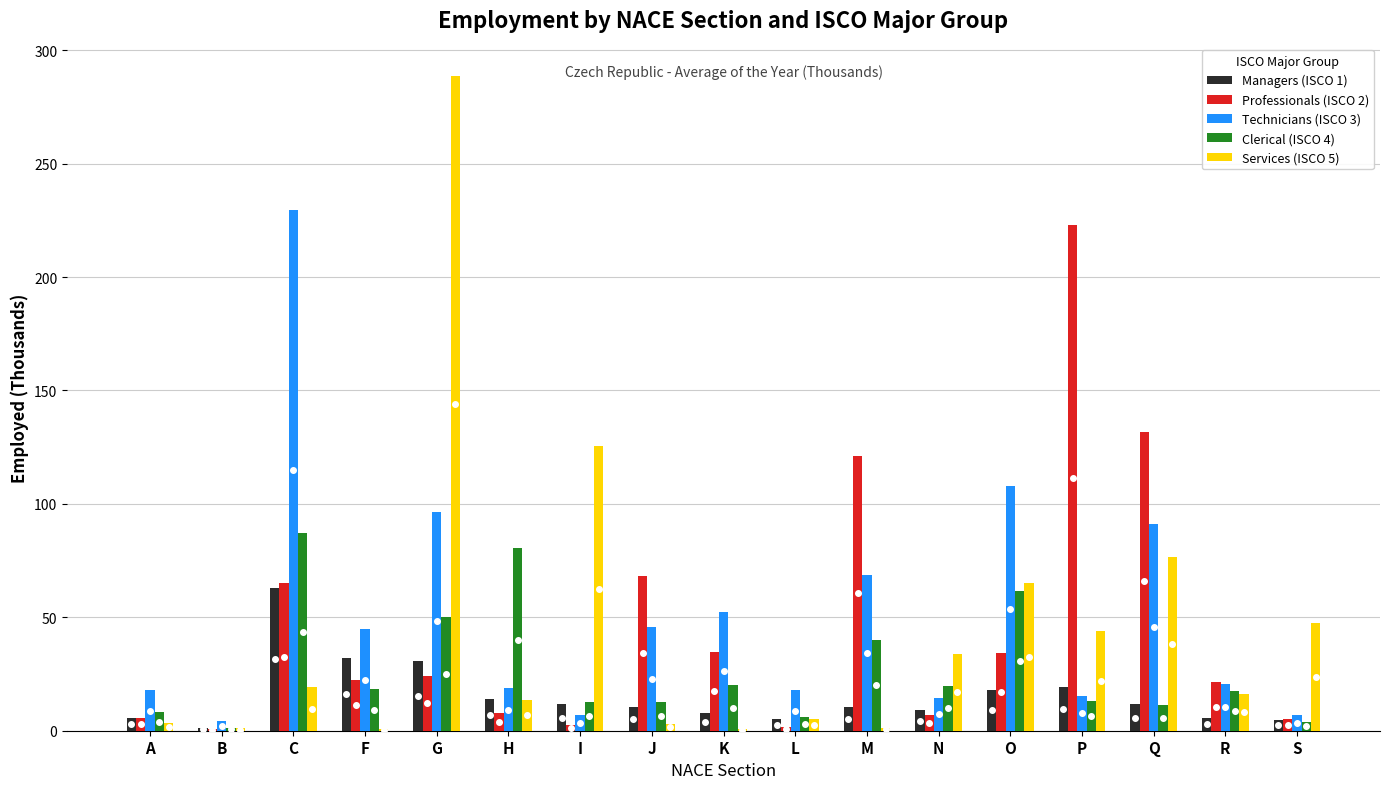

What are all the series names shown in the legend?

Managers (ISCO 1), Professionals (ISCO 2), Technicians (ISCO 3), Clerical (ISCO 4), Services (ISCO 5)